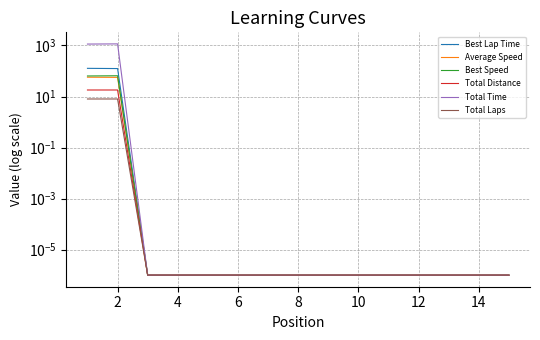

True or false: Total Laps has more than 1 interior local peaks.

False